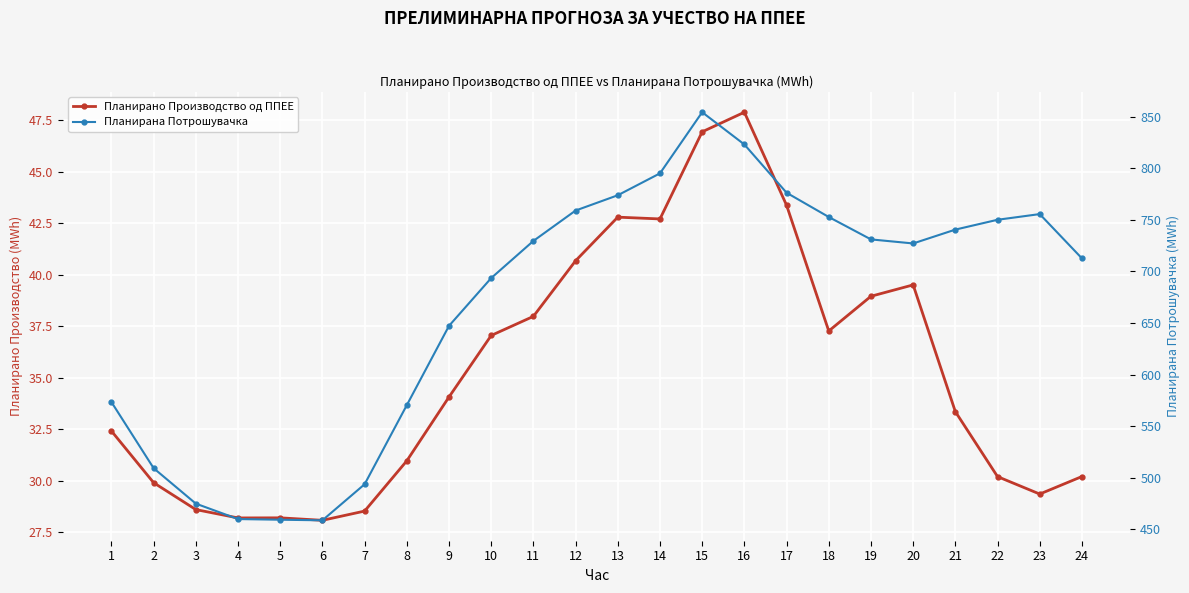

True or false: Планирана Потрошувачка has a value of 452.7 at 10.

False